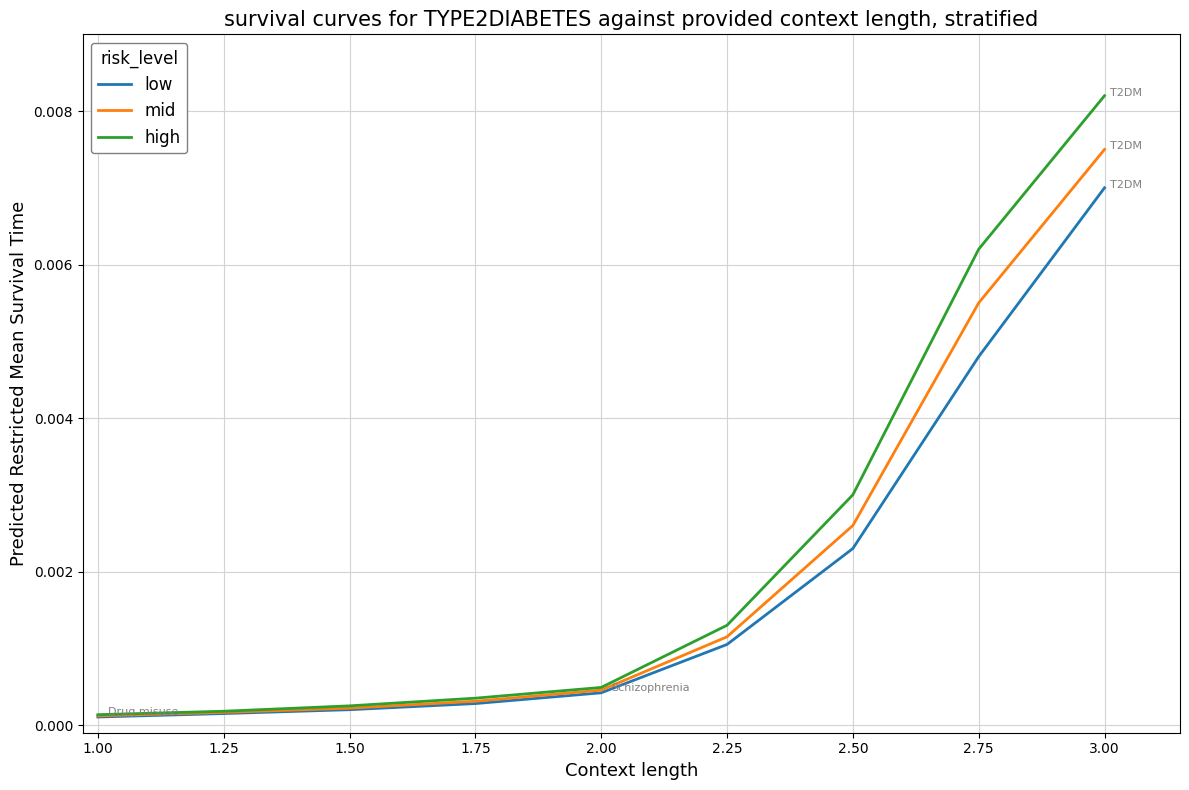

At which label does low reach its peak?

3.00